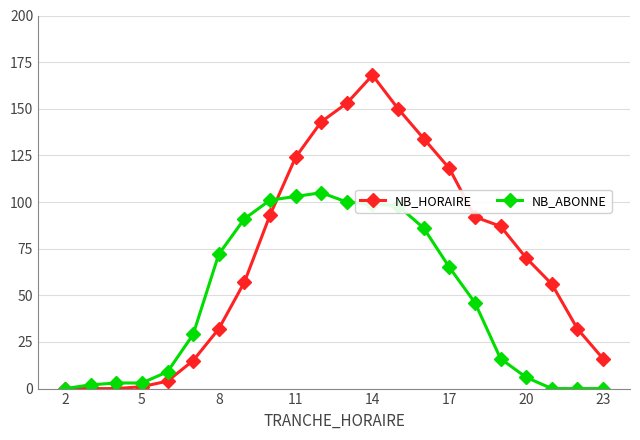

True or false: NB_ABONNE and NB_HORAIRE intersect in this chart.

True